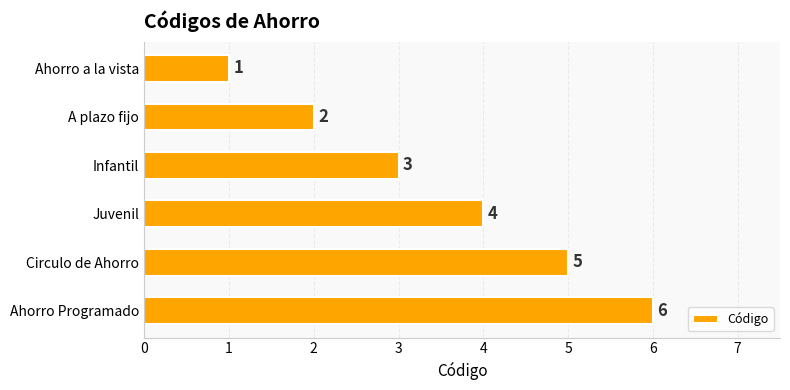

What value does the data have at Ahorro Programado?

6